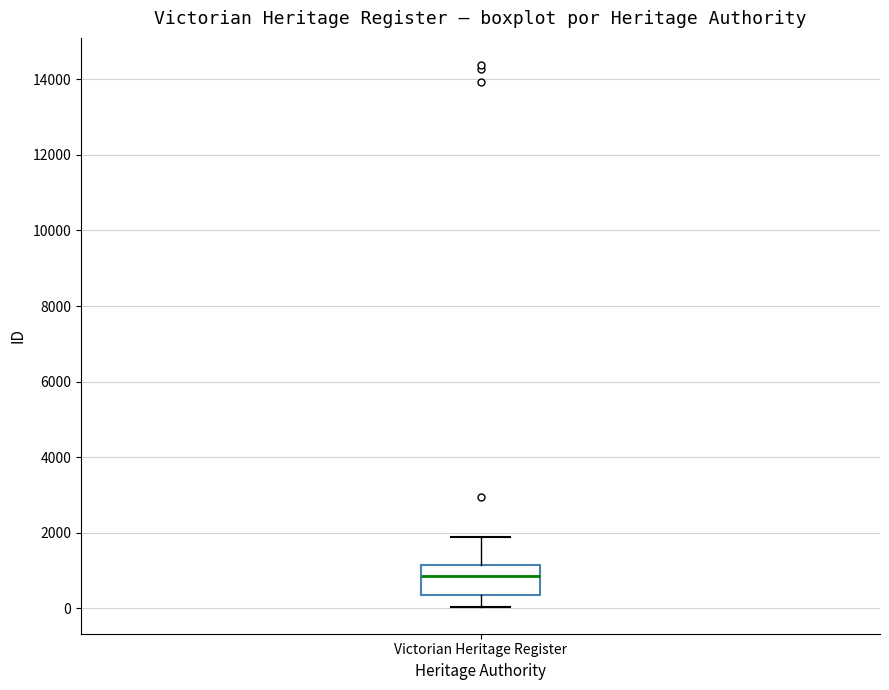

Read this box plot against the y-axis: the position of the median line, the range covered by the box, and the ends of both whiskers. The values are not printed on the chart, so give them approximately, as read against the axis.

median 800, box 400 to 1200, whiskers 0 to 1800